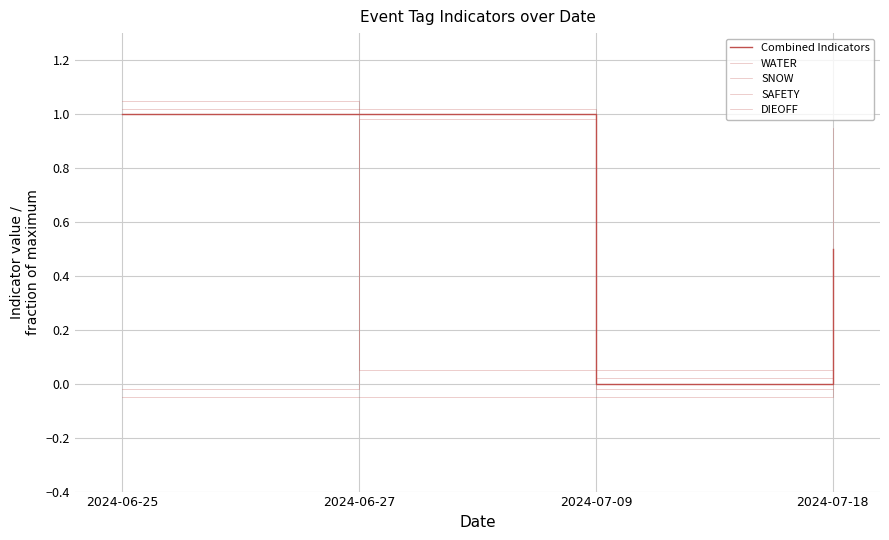

Reading left to right, transcribe all the data shown in this chart.

Combined Indicators: 1.0	1.0	0.0	0.5
WATER: 1.1	0.1	0.1	0.1
SNOW: -0.1	-0.1	-0.1	0.9
SAFETY: 1.0	1.0	0.0	0.0
DIEOFF: -0.0	1.0	-0.0	-0.0